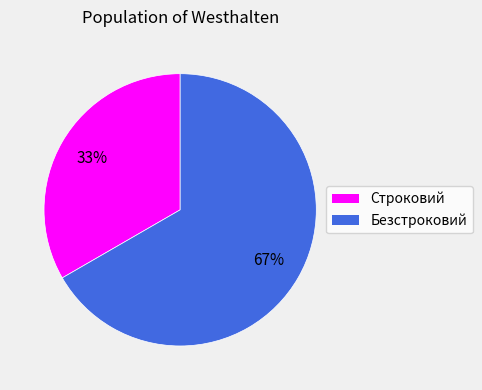

The Безстроковий slice represents 67% of the pie. True or false?

True